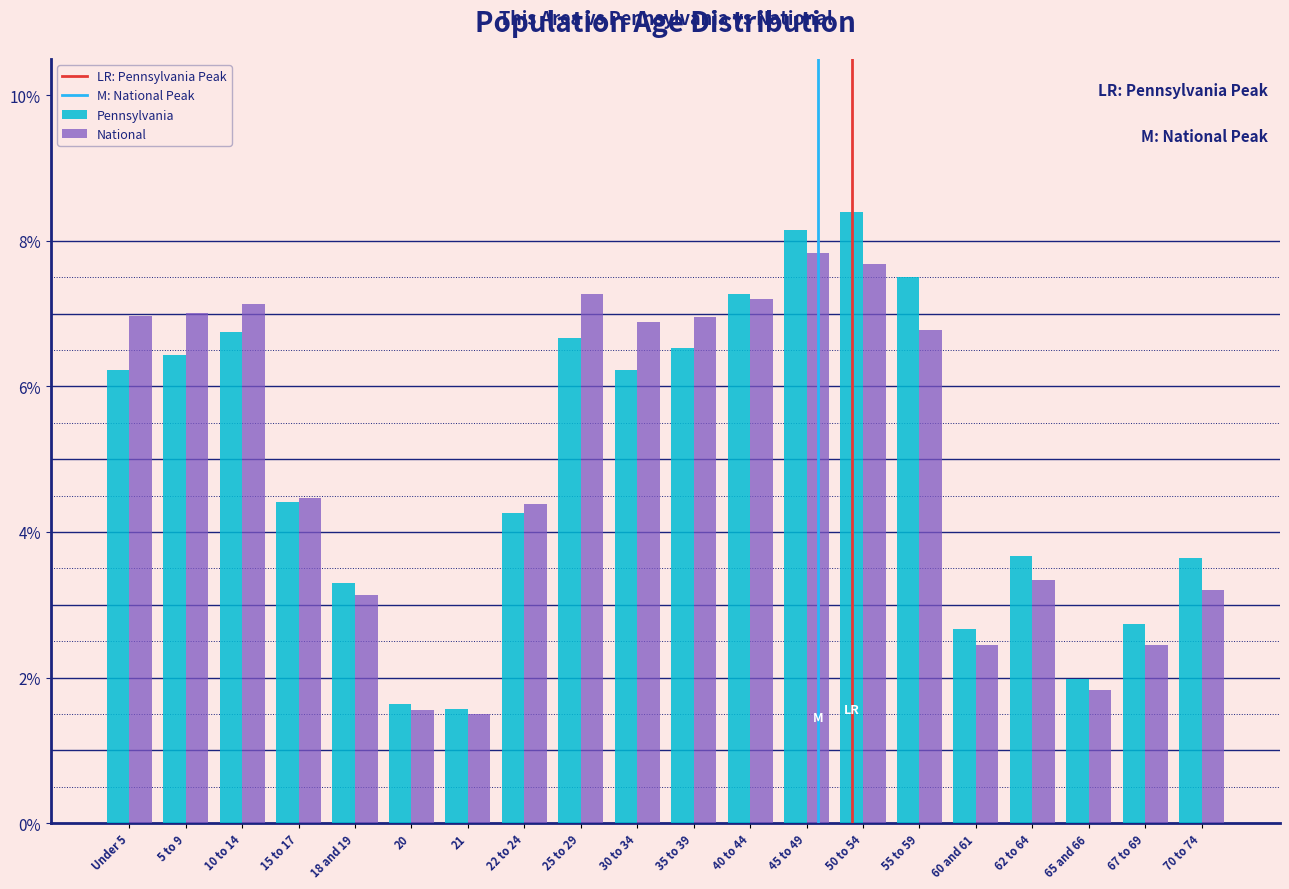

What is the sum of all National values?

100.0